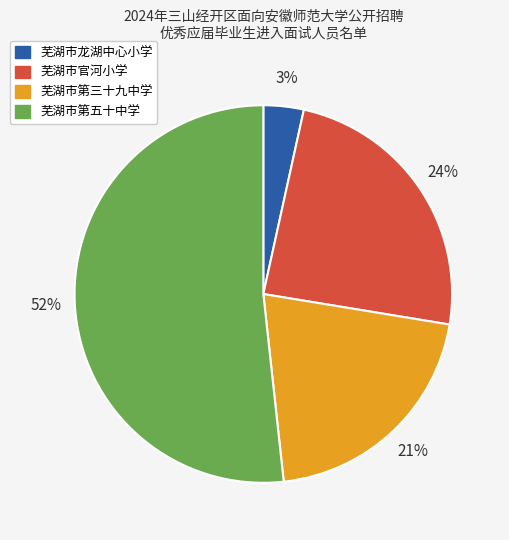

Which category accounts for the majority?

芜湖市第五十中学